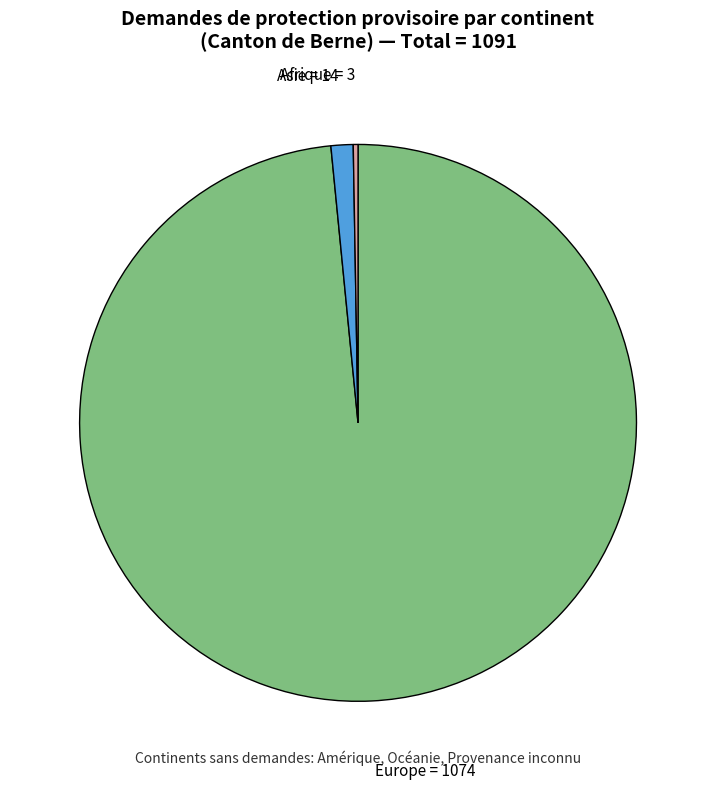

Is there any slice that represents more than half of the pie?

Yes